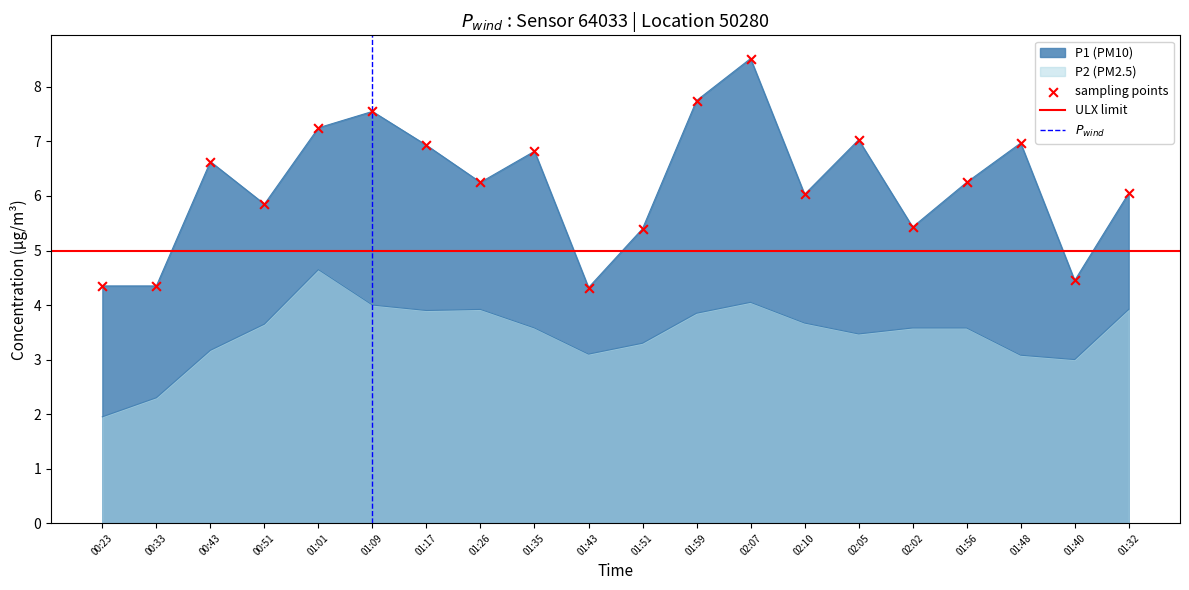

Which series contains the highest Y value?

P1